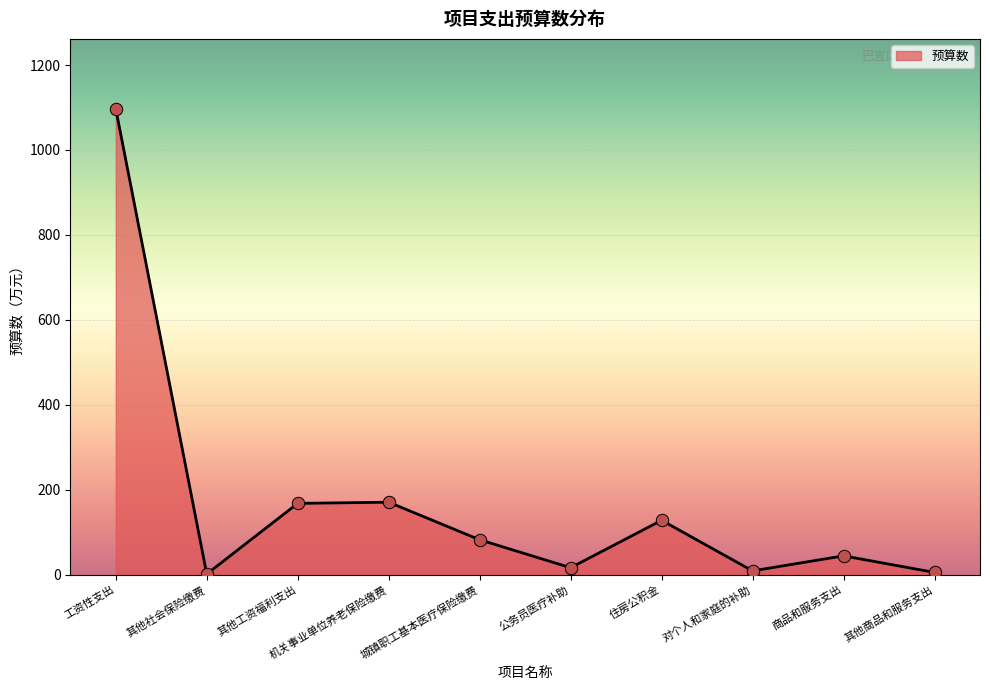

Which has a higher value, 工资性支出 or 其他工资福利支出?

工资性支出